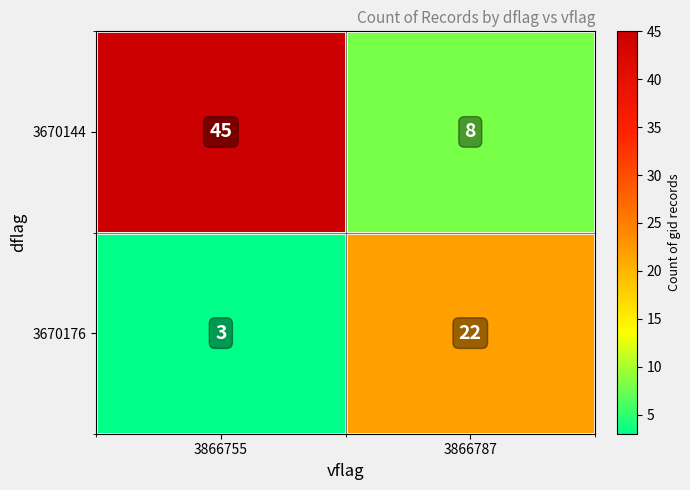

Which series has the widest spread of values?

3670144